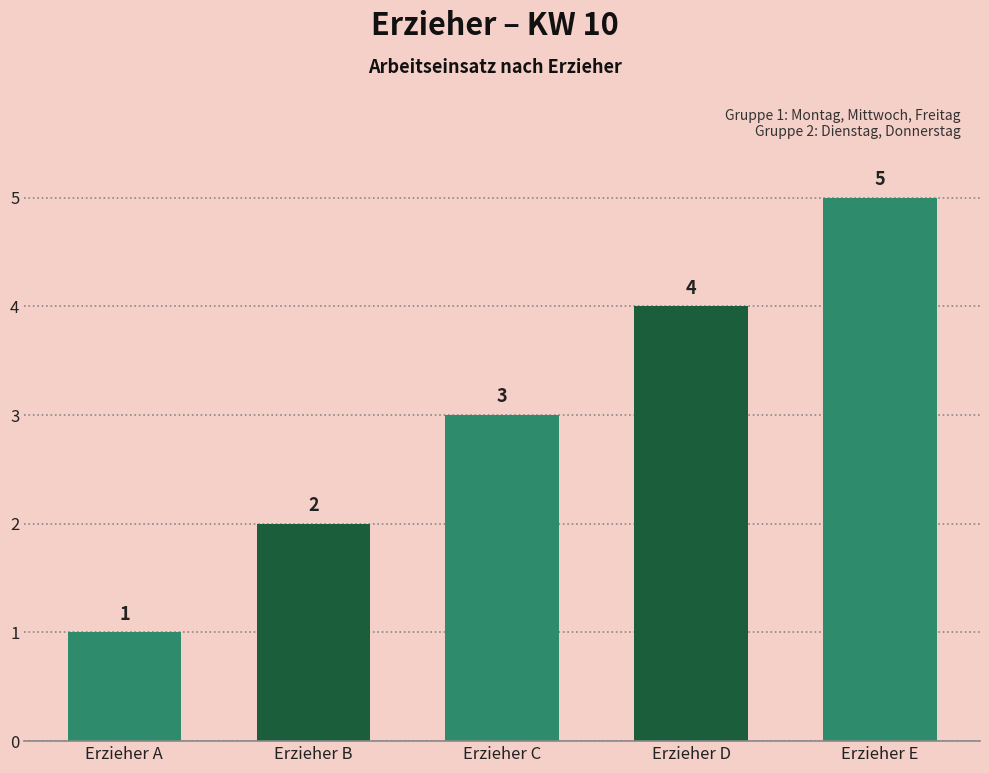

What is the average value?

3